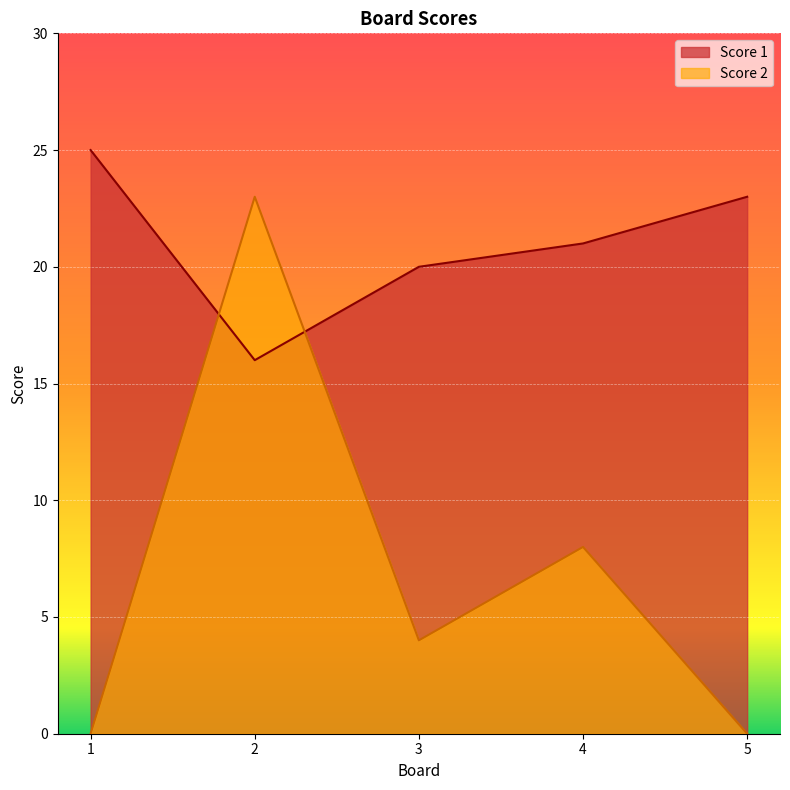

Which has a higher value, 3 or 5?

5